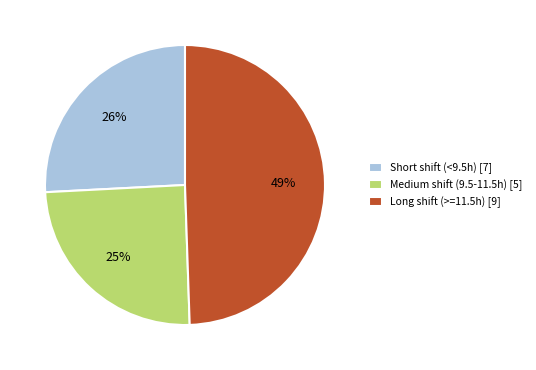

What is the smallest slice in the pie chart?

Medium shift (9.5-11.5h) [5]